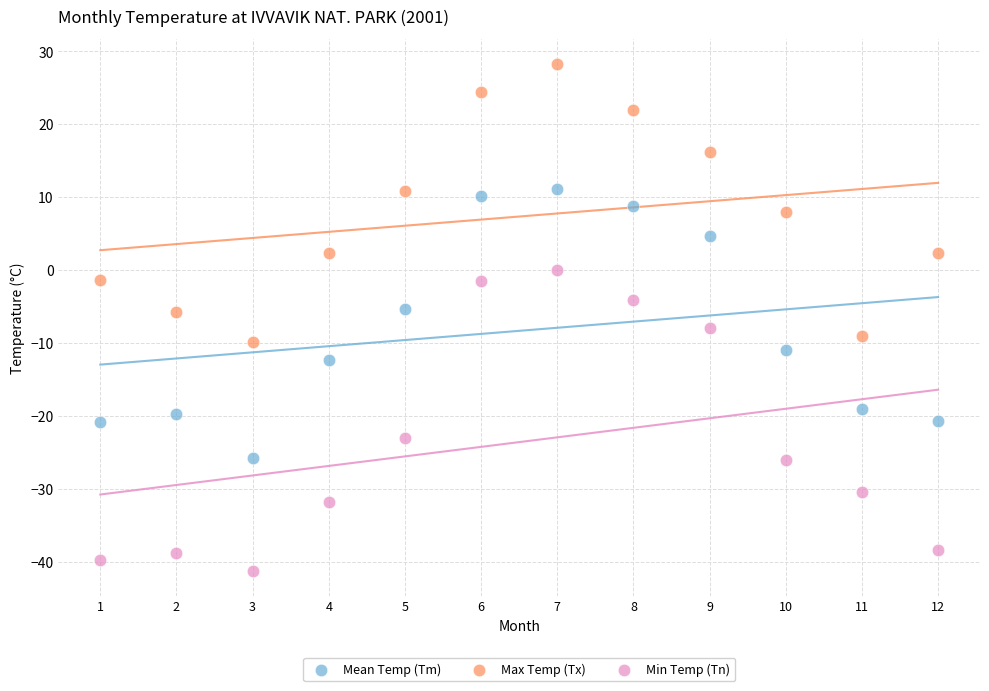

Which series has the largest Y range (max minus min)?

Min Temp (Tn)